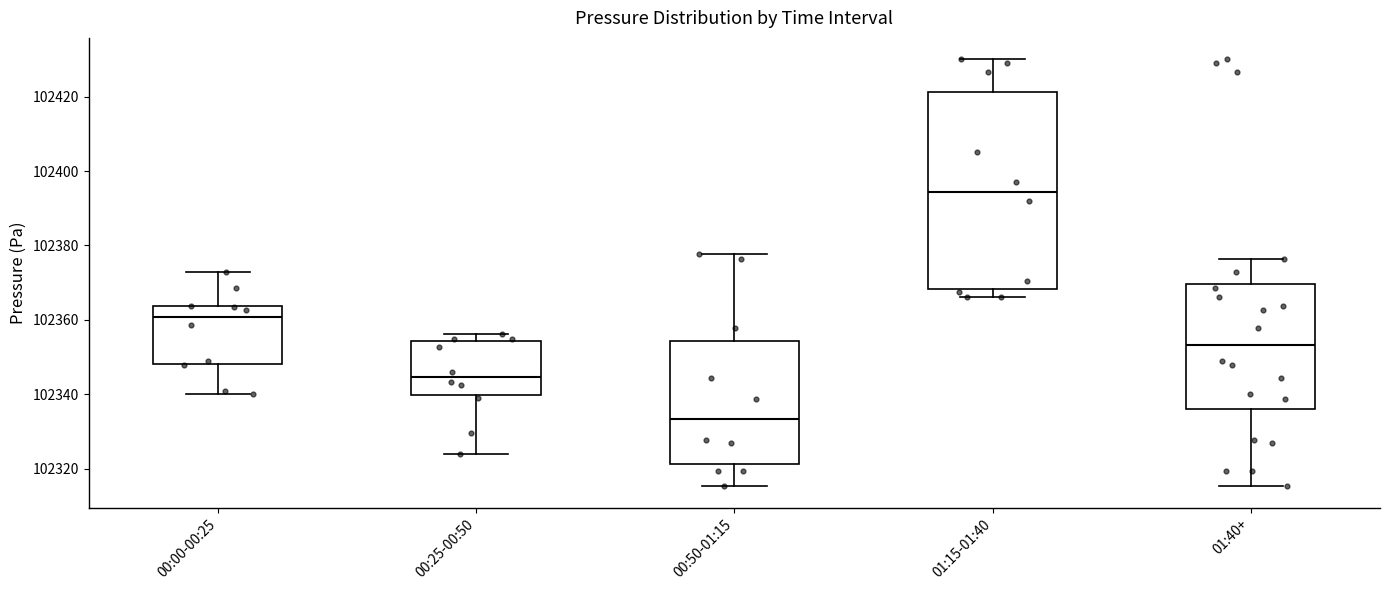

Which box's median line is the highest?

01:15-01:40